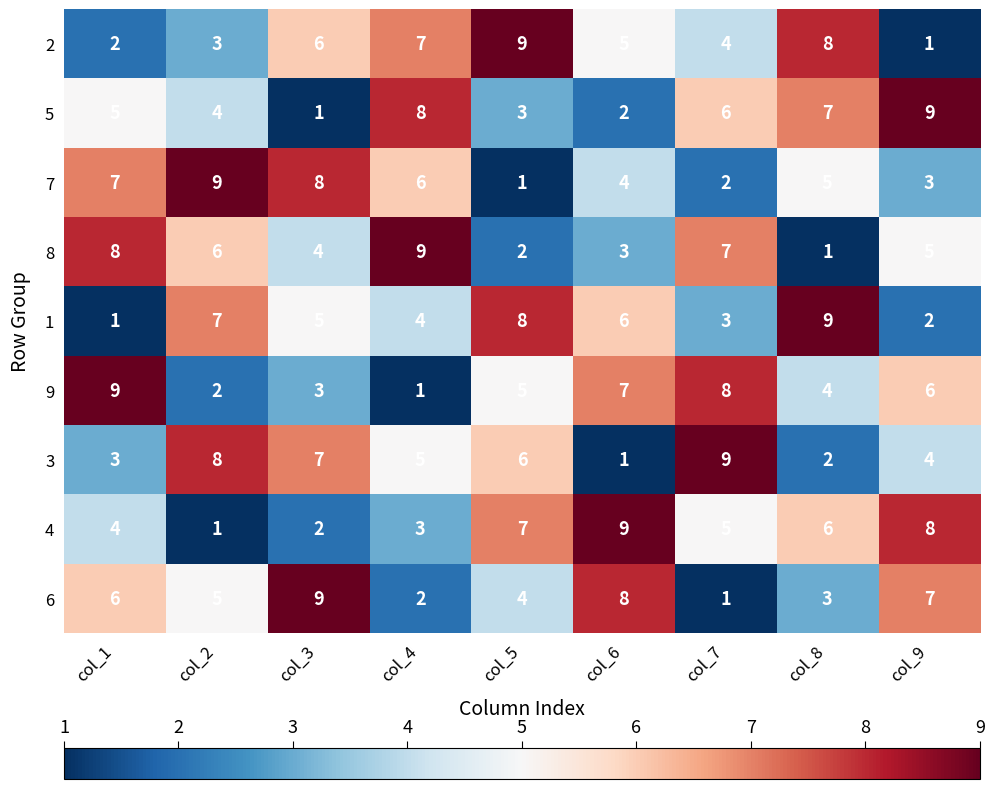

At which label does 4 reach its peak?

col_6